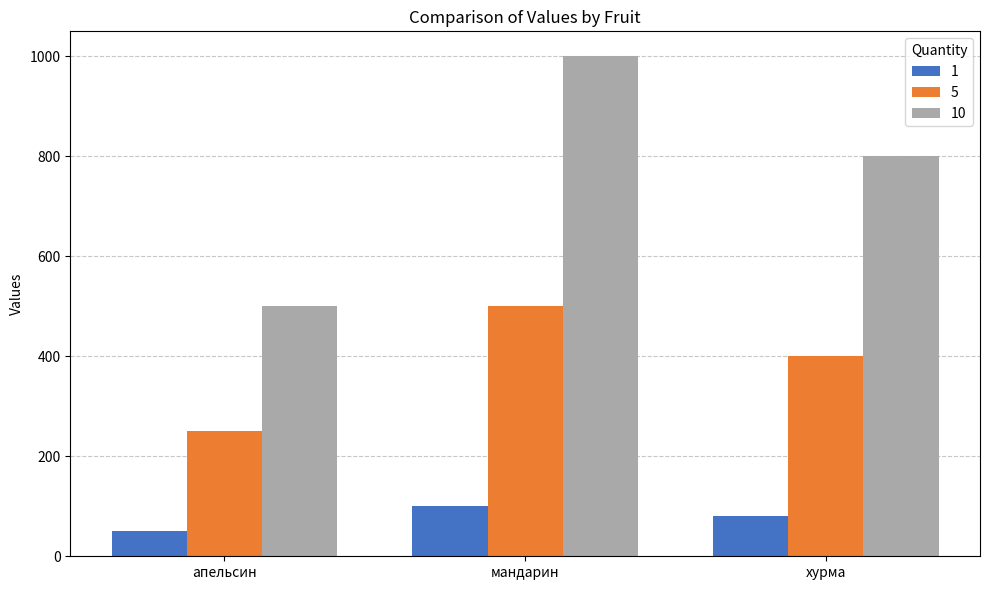

Is it true that 5 equals 111 at апельсин?

False